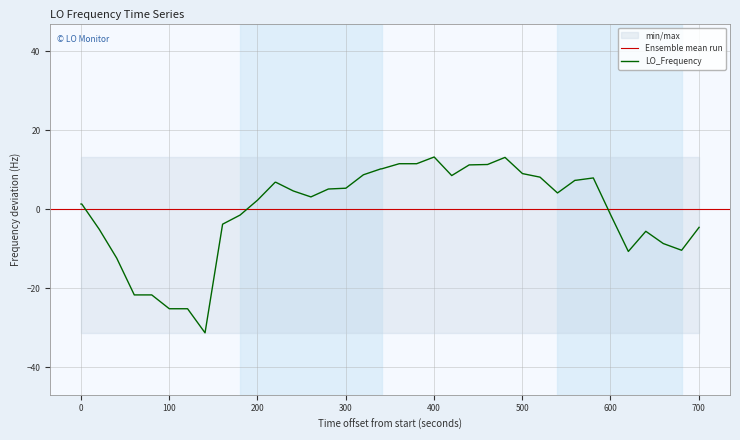

What is the smallest value displayed?

-31.3